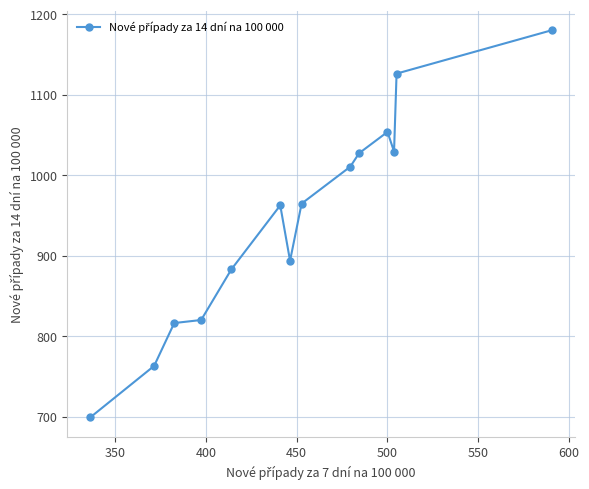

What is the sum of all values?

13230.5